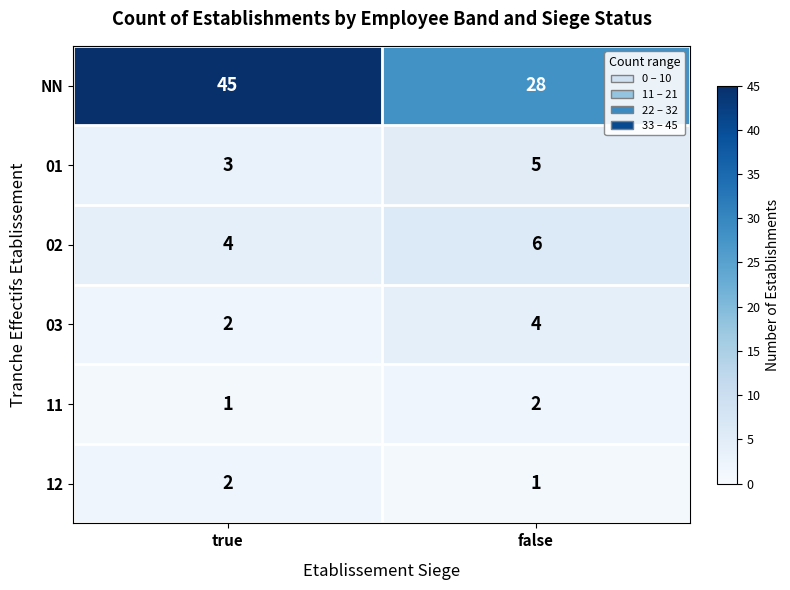

Reading left to right, extract all data points from this chart.

NN: 45	28
01: 3	5
02: 4	6
03: 2	4
11: 1	2
12: 2	1